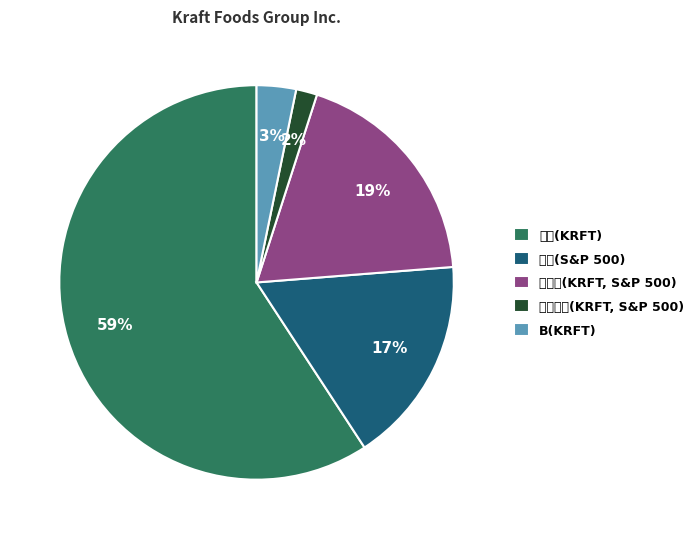

What portion of the pie excludes 协方差(KRFT, S&P 500)?

81.2%